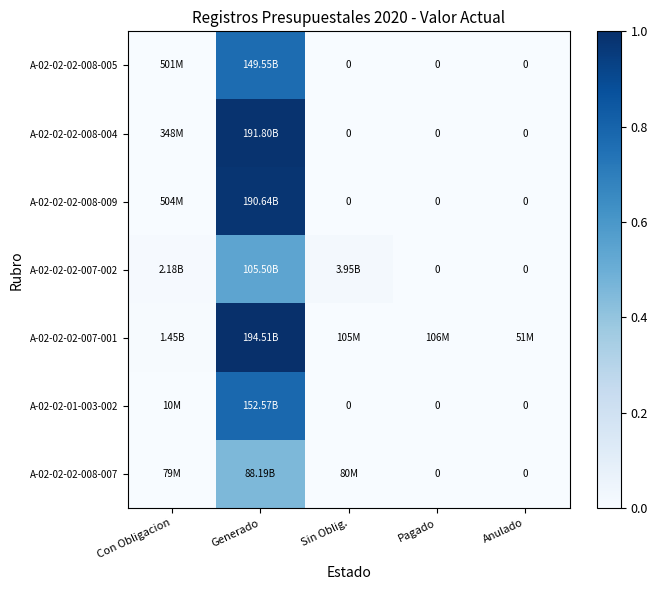

Which has a higher value, Anulado or Con Obligacion?

Con Obligacion